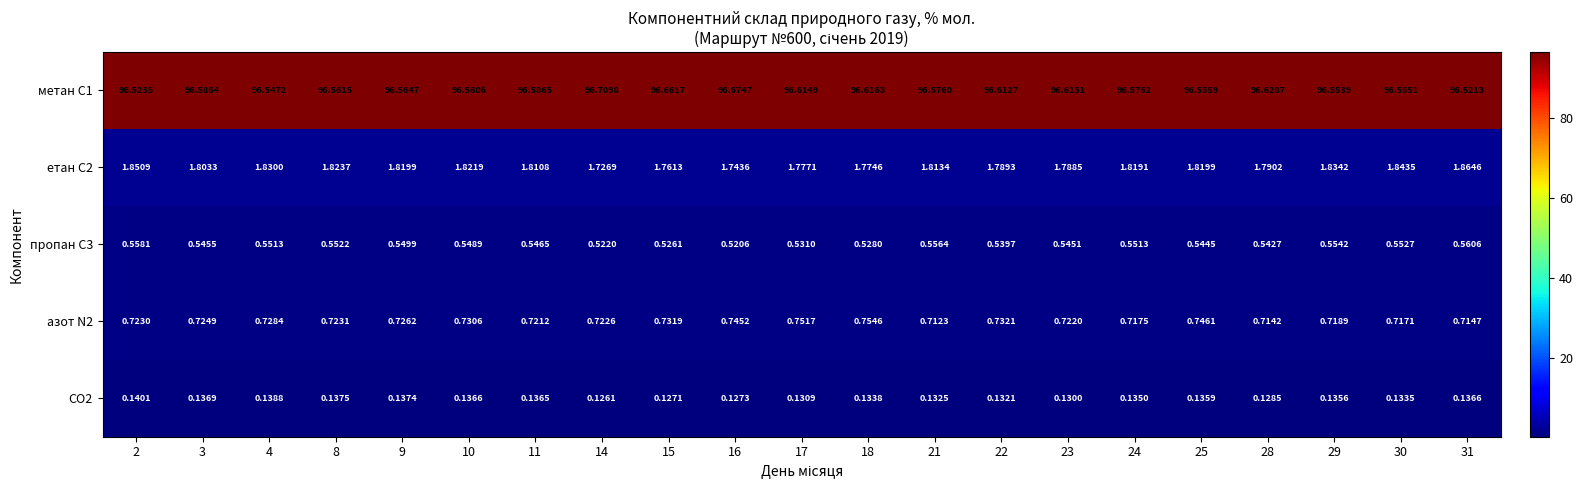

Which series changed the most between 4 and 22?

метан С1